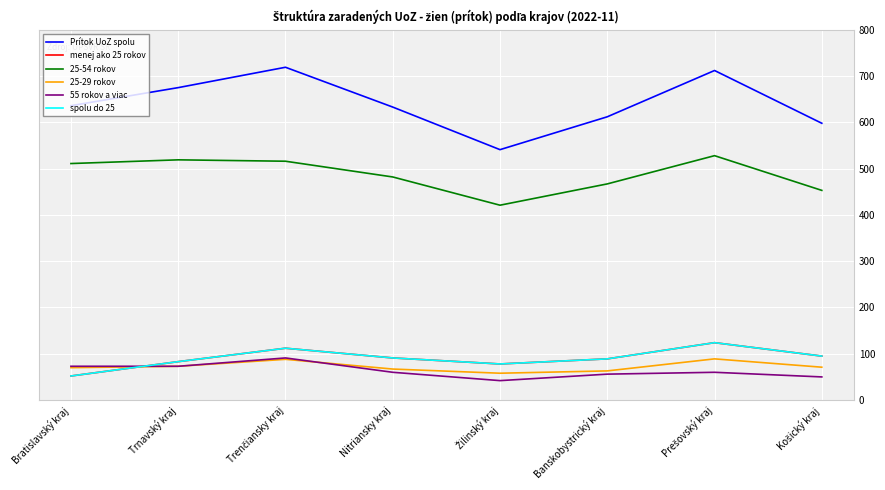

Between Banskobystrický kraj and Prešovský kraj, which is larger?

Prešovský kraj